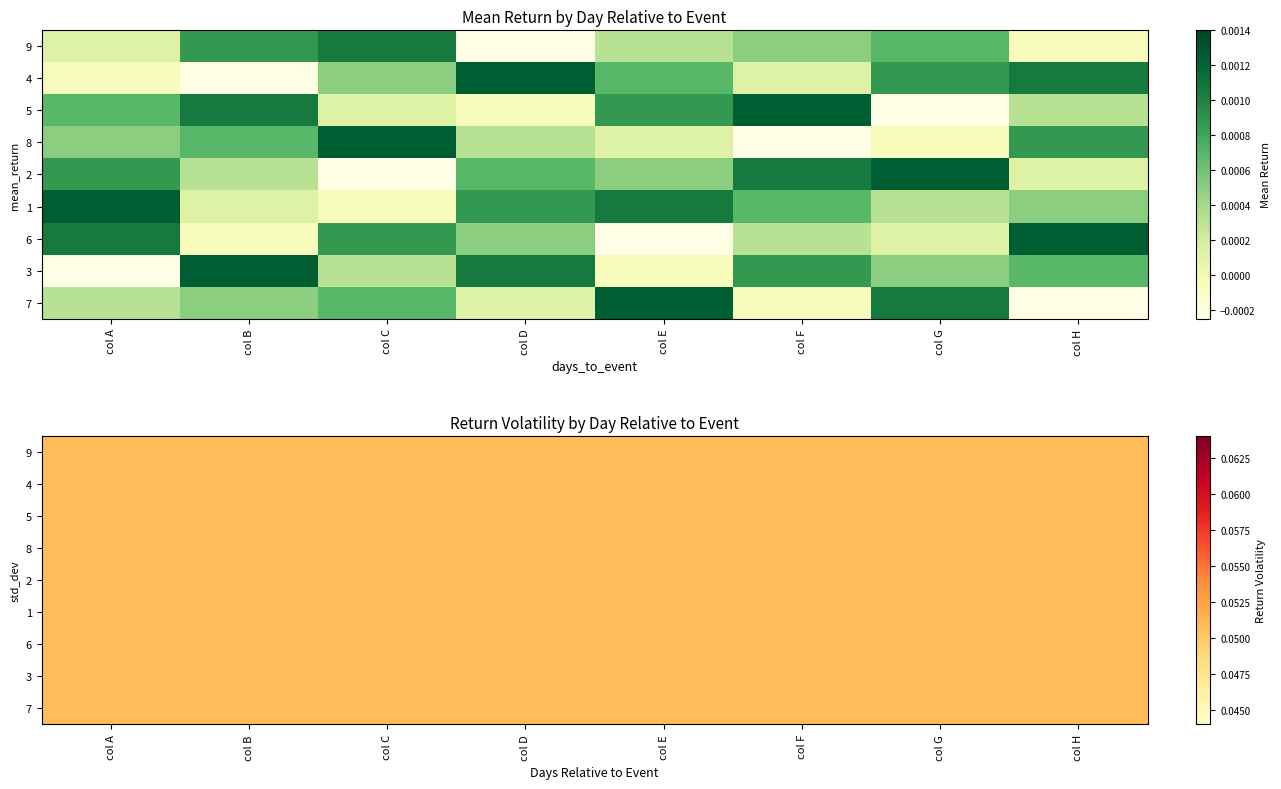

Rank the series by their maximum value, from highest to lowest.

4, 5, 8, 2, 1, 6, 3, 7, 9